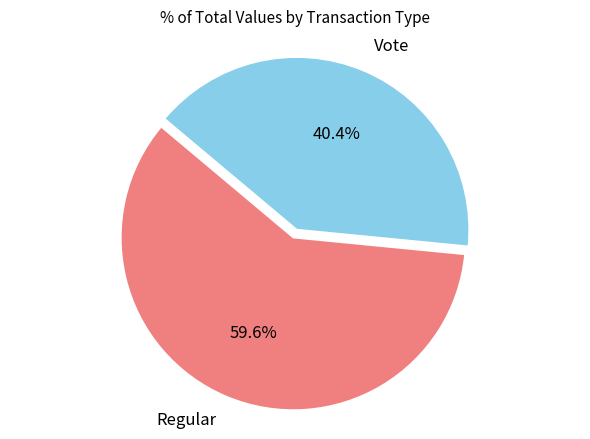

What percentage is the Regular slice, to the nearest percent?

60%